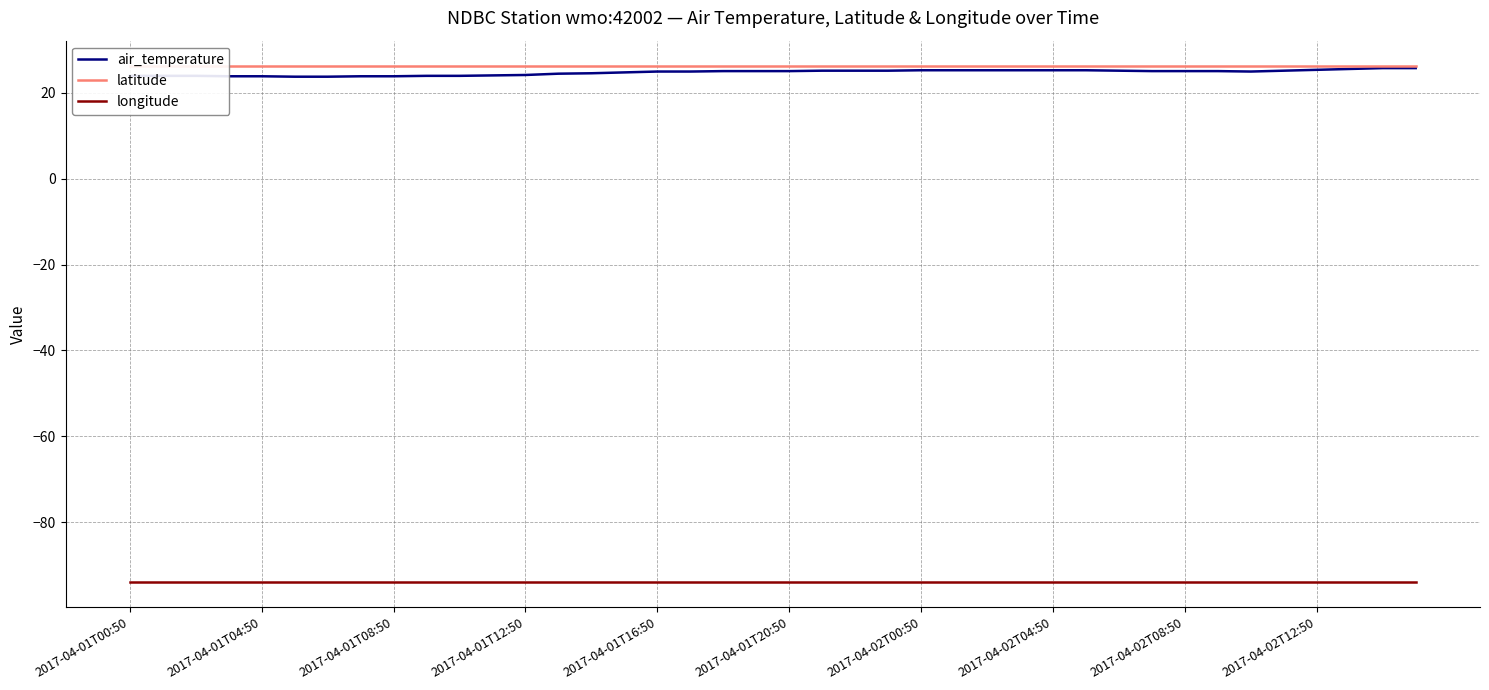

What are all the series names shown in the legend?

air_temperature, latitude, longitude